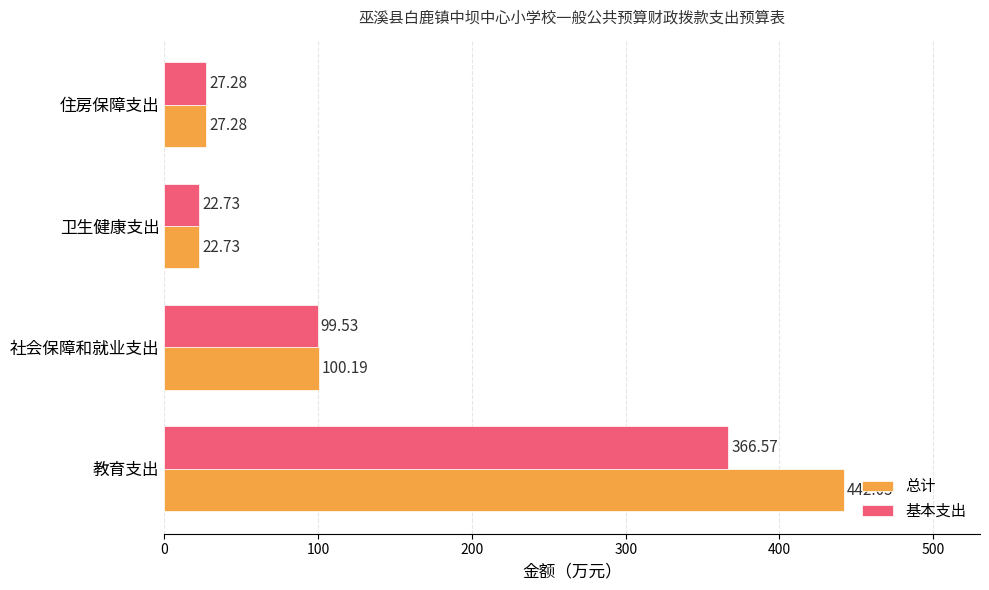

Rank the series by their average value, from lowest to highest.

基本支出, 总计